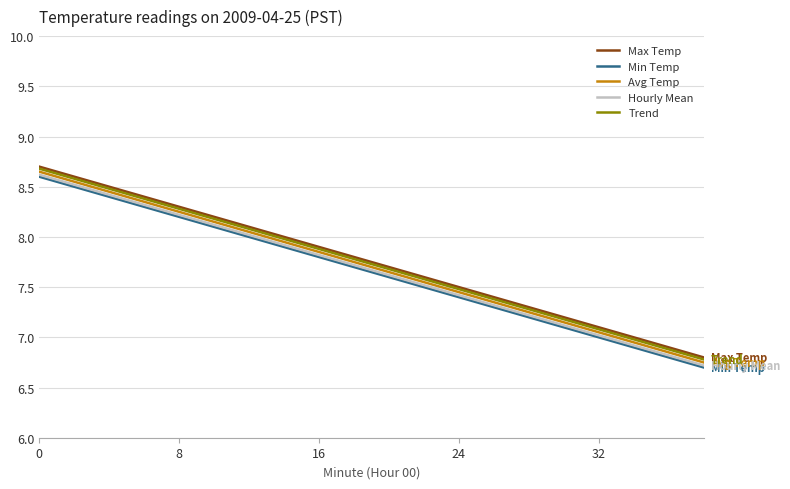

True or false: Avg Temp and Trend intersect in this chart.

False